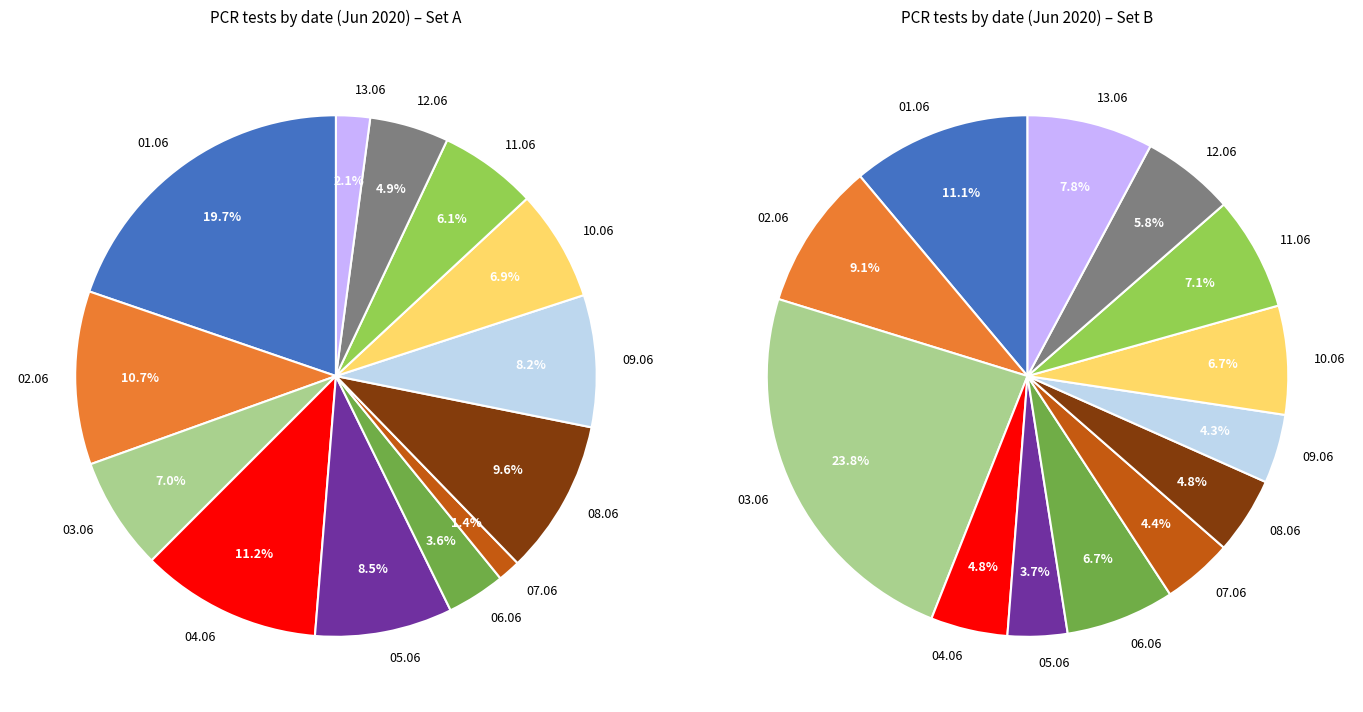

What is the largest slice in the pie chart?

01.06.2020